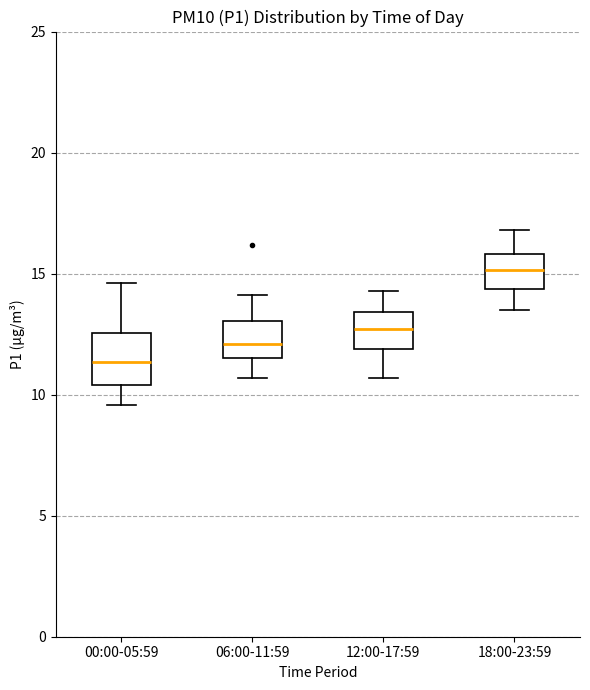

Reading left to right, transcribe this box plot: for each box, give where its median line is, the range the box spans, and where its two whiskers end, as read against the y-axis. The values are not printed on the chart, so give them approximately, as read against the axis.

00:00-05:59: median 11.5, box 10.5 to 12.5, whiskers 9.5 to 14.5
06:00-11:59: median 12.0, box 11.5 to 13.0, whiskers 10.5 to 14.0
12:00-17:59: median 12.5, box 12.0 to 13.5, whiskers 10.5 to 14.5
18:00-23:59: median 15.0, box 14.5 to 16.0, whiskers 13.5 to 17.0